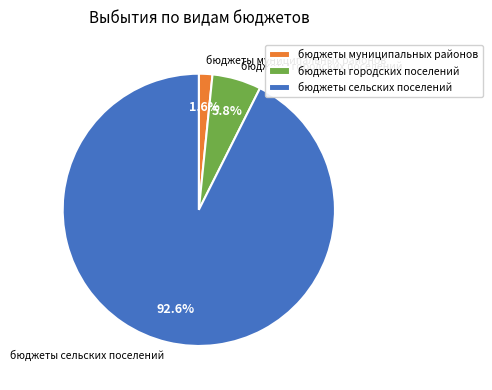

Does бюджеты сельских поселений account for over 50% of the chart?

Yes